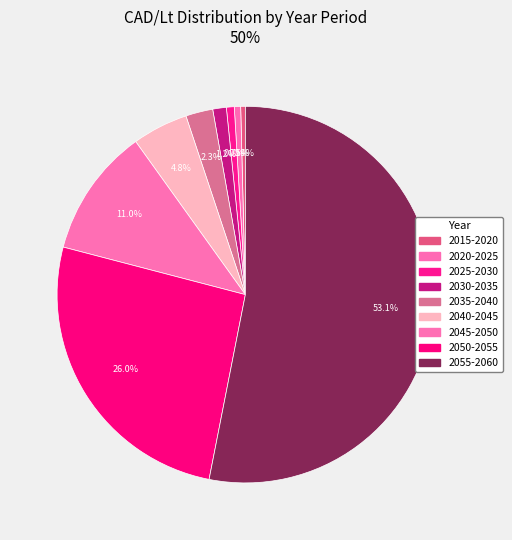

How many segments does this pie chart have?

9